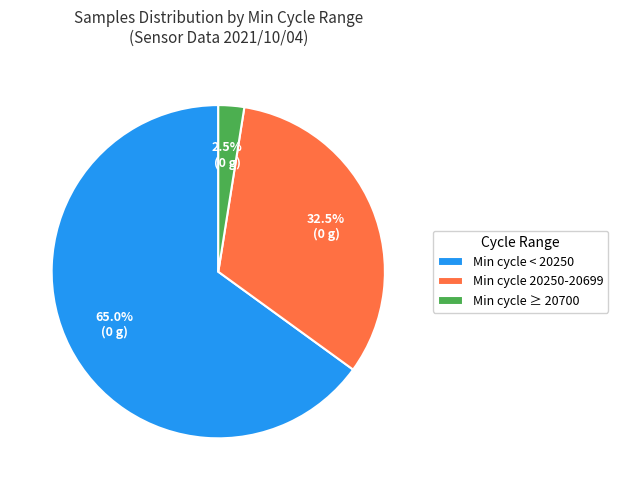

Do Min cycle 20250-20699 and Min cycle ≥ 20700 together represent more than half of the pie?

No